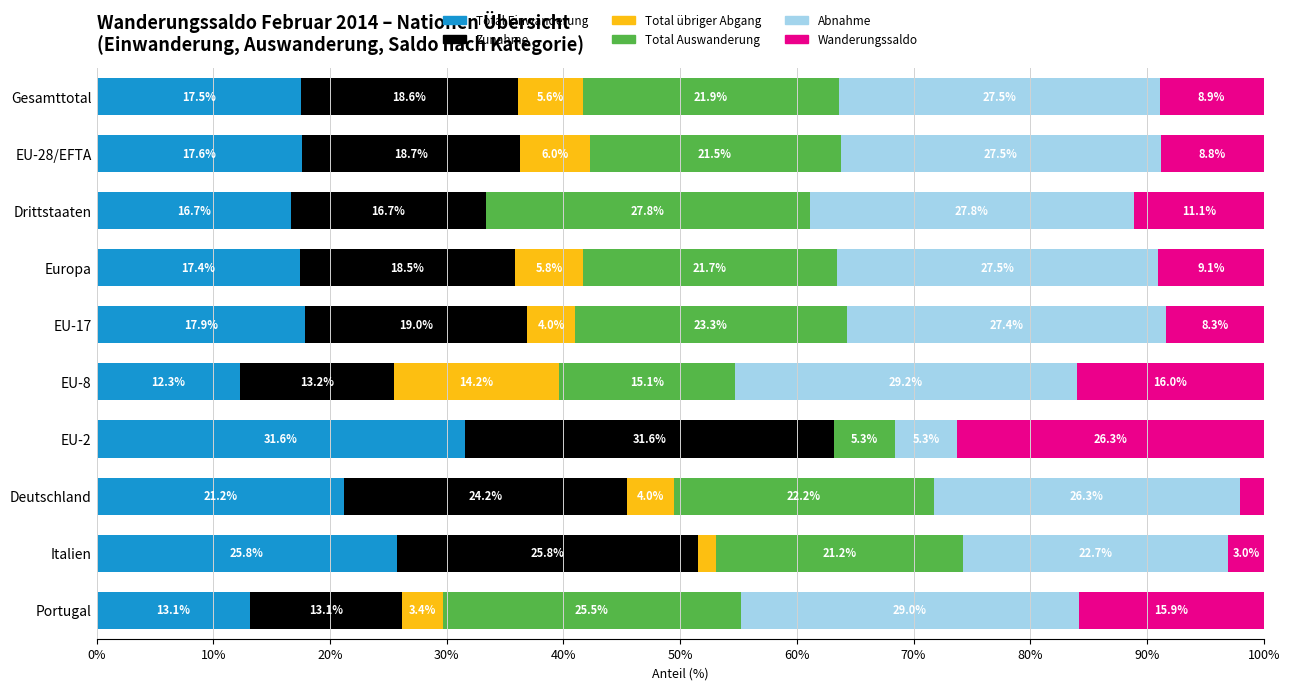

At which label does Total Einwanderung reach its peak?

EU-2